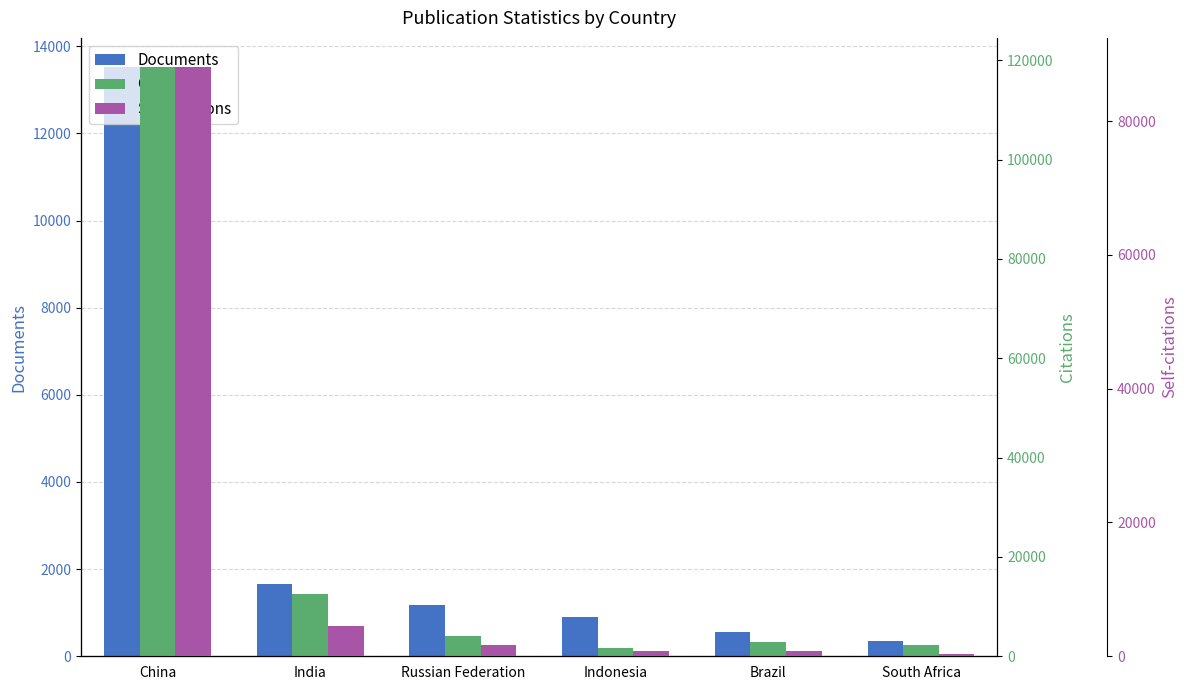

What is the label of the 5th bar from the left?

Brazil